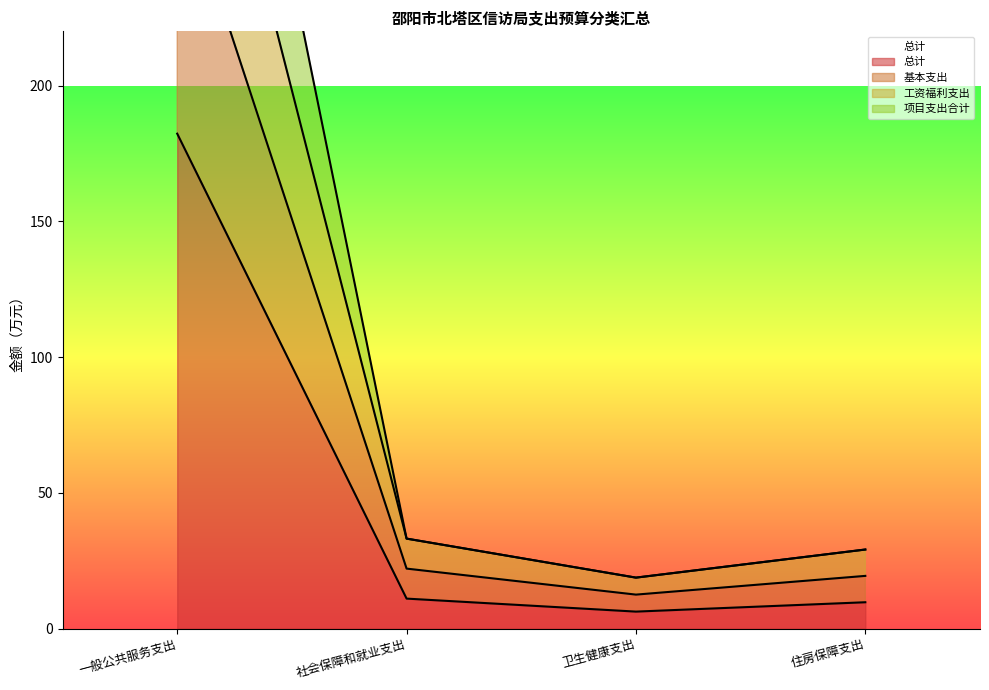

At 一般公共服务支出, list the series in order from smallest to largest.

总计, 工资福利支出, 基本支出, 项目支出合计